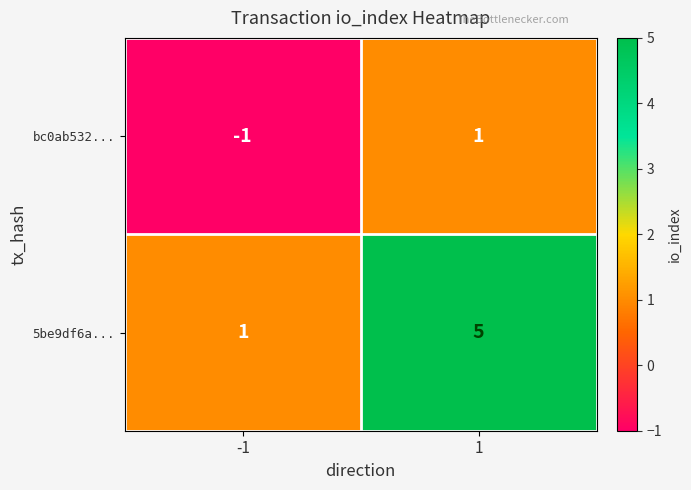

Read the 5be9df6a... value at 1.

5